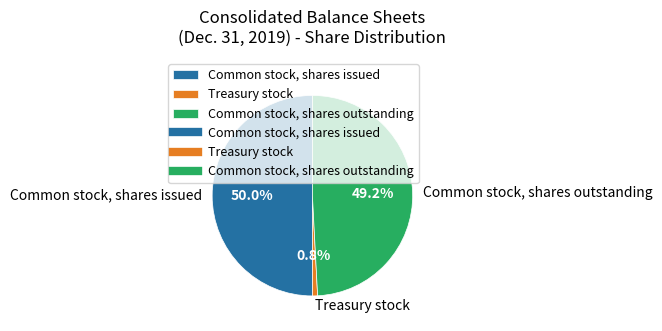

Count the number of slices in the pie.

3